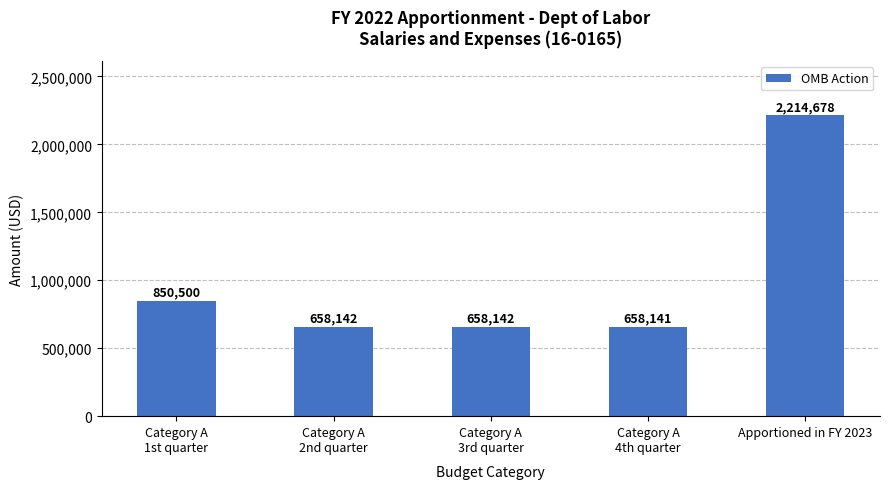

How many distinct data groups are displayed?

1